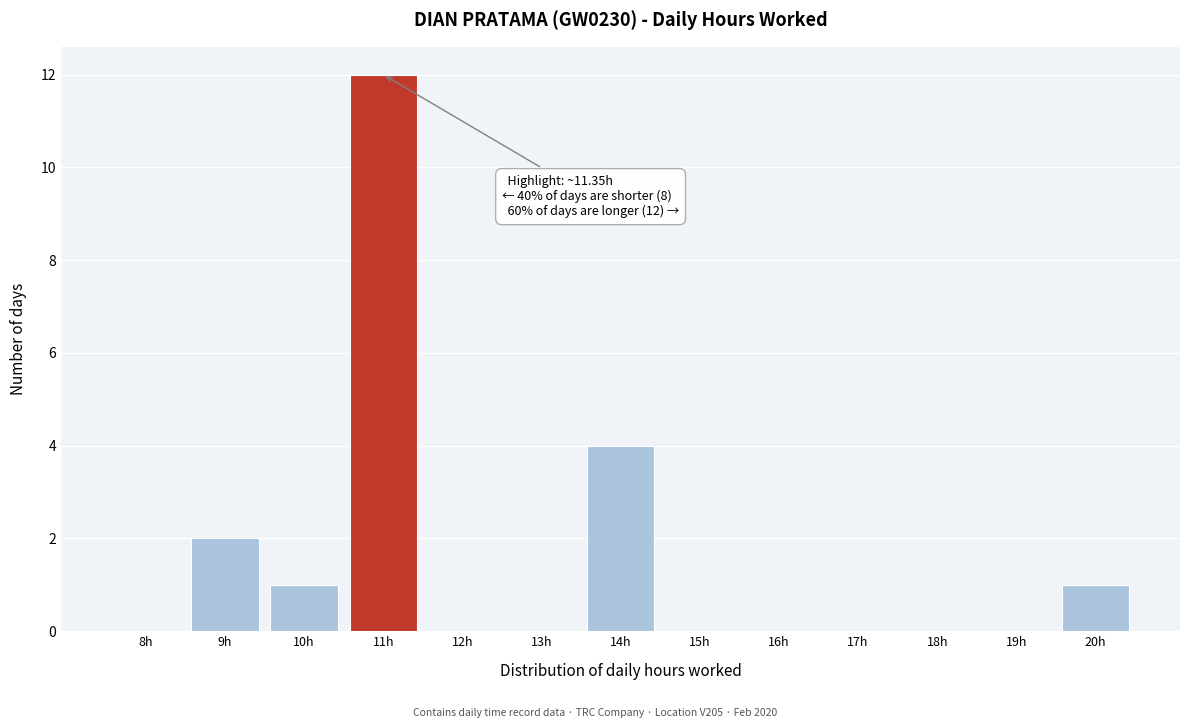

Reading left to right, what are all the values shown in this chart?

8h=0	9h=2	10h=1	11h=12	12h=0	13h=0	14h=4	15h=0	16h=0	17h=0	18h=0	19h=0	20h=1